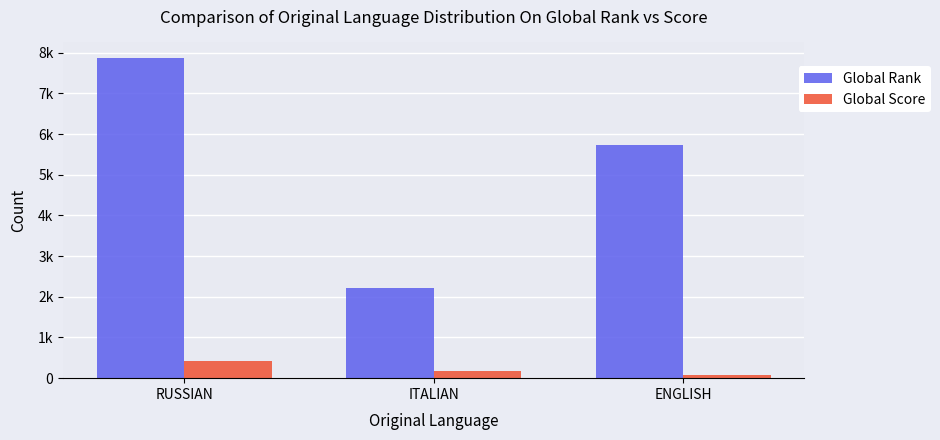

Which series has the widest spread of values?

Global Rank